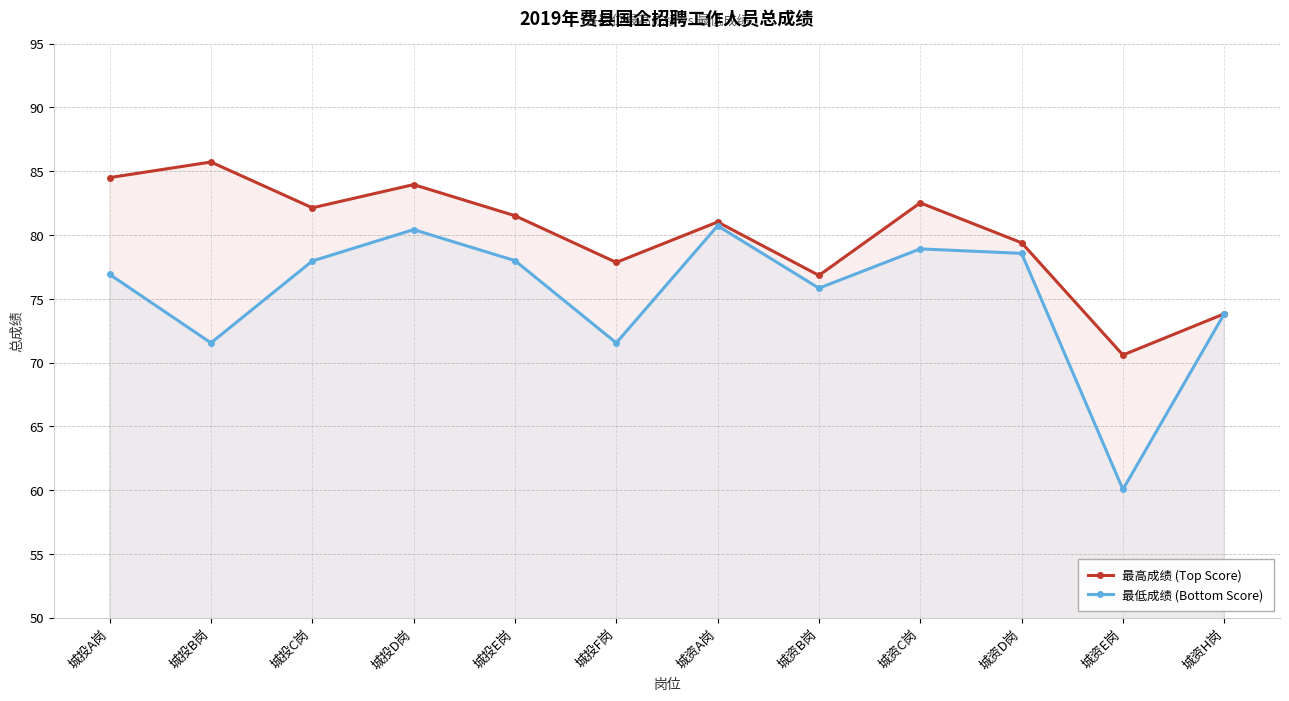

What is the label of the 11th point from the left?

城资E岗